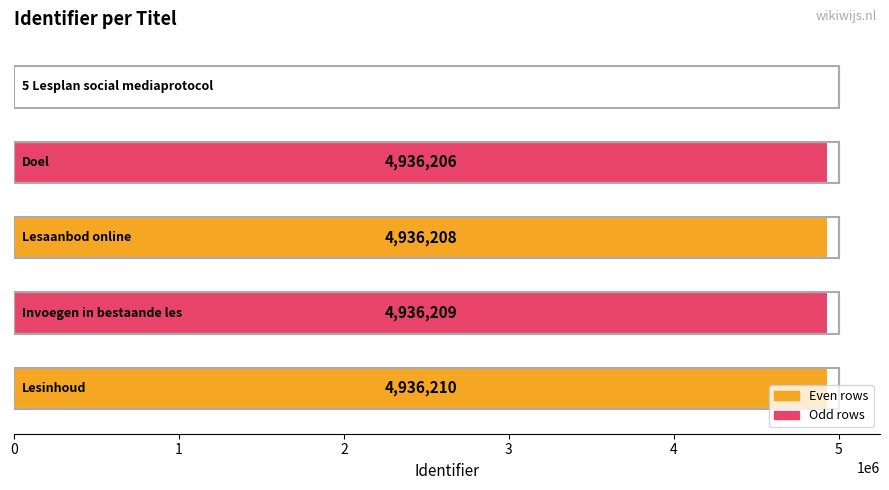

What is the sum of all values?

19744833